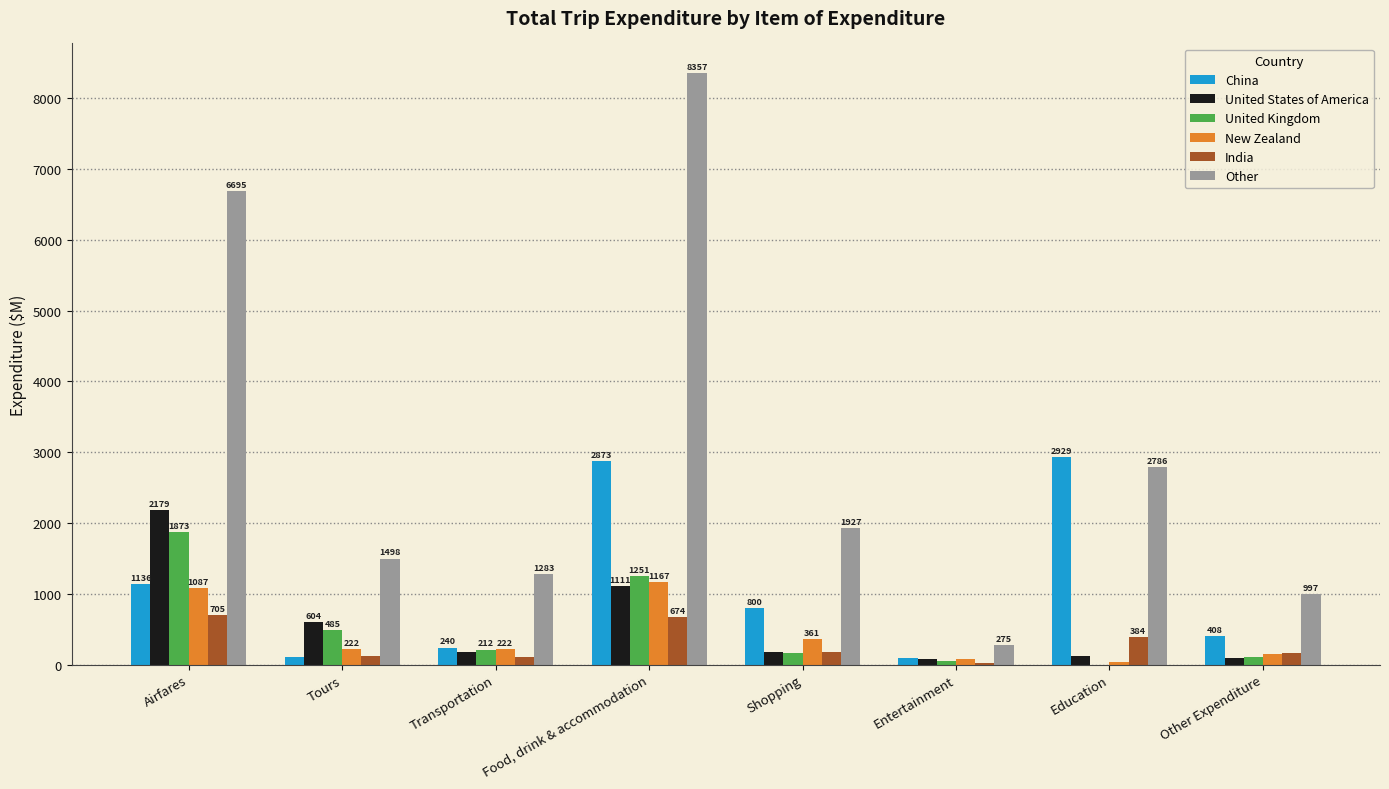

Count the number of data series in this chart.

6